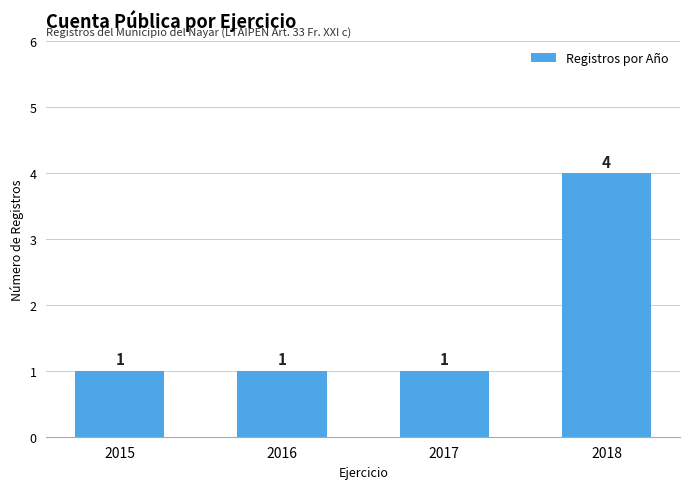

At which category does the chart reach its peak across all series?

2018